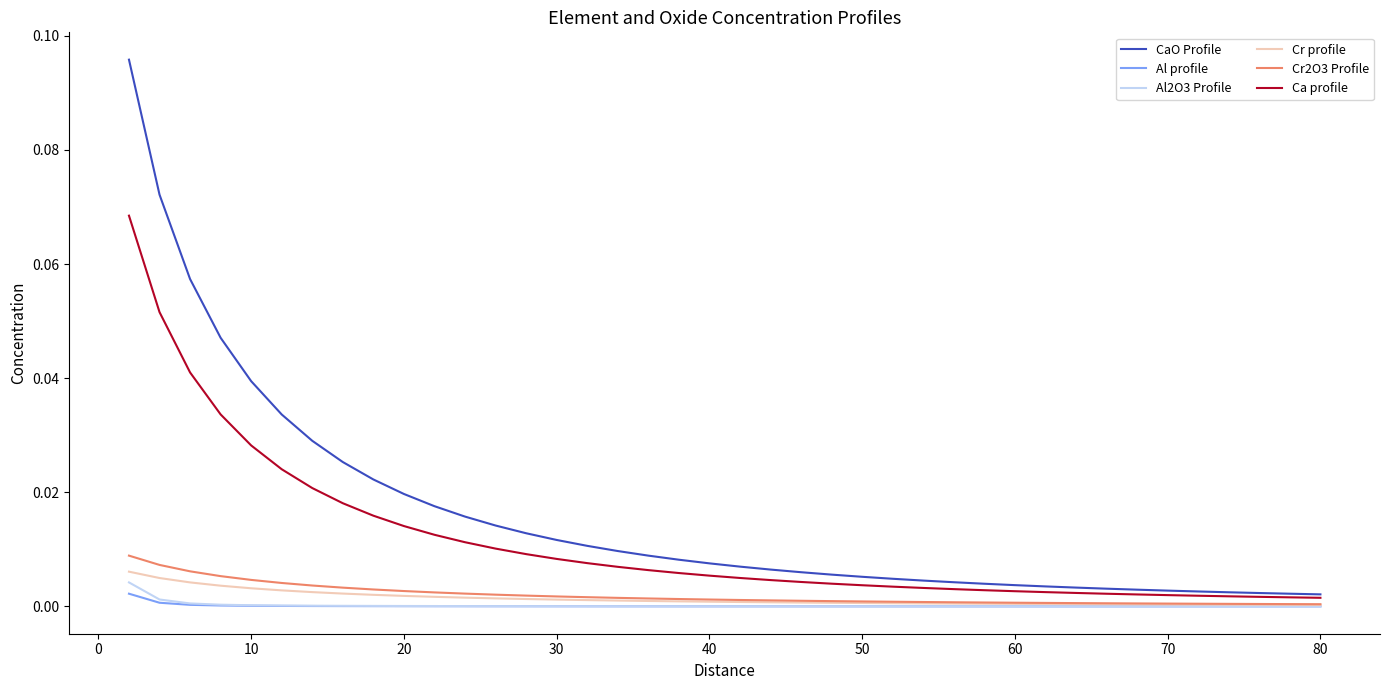

Which series has the largest total across all categories?

CaO Profile